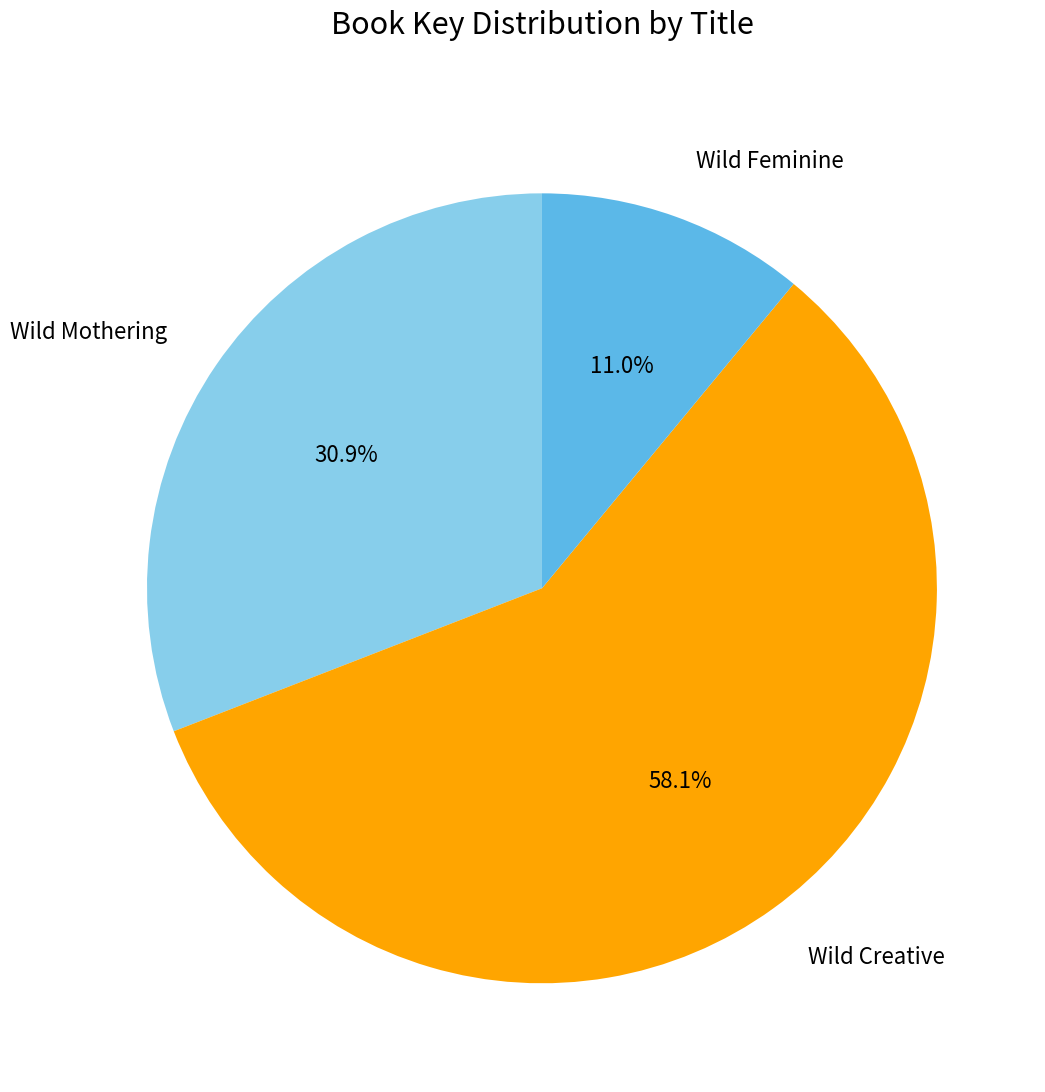

Is the sum of Wild Creative and Wild Feminine greater than half?

Yes